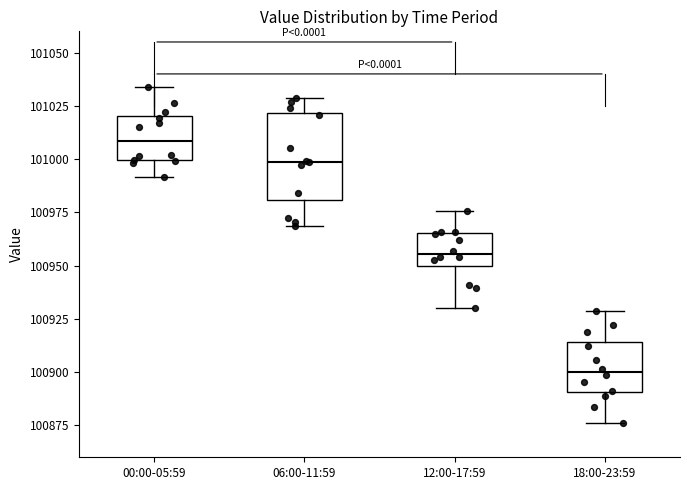

Reading left to right, read every box against the y-axis: the position of its median line, the range the box covers, and the ends of its whiskers. The values are not printed on the chart, so give them approximately, as read against the axis.

00:00-05:59: median 101010, box 101000 to 101020, whiskers 100990 to 101035
06:00-11:59: median 101000, box 100980 to 101020, whiskers 100970 to 101030
12:00-17:59: median 100955, box 100950 to 100965, whiskers 100930 to 100975
18:00-23:59: median 100900, box 100890 to 100915, whiskers 100875 to 100930